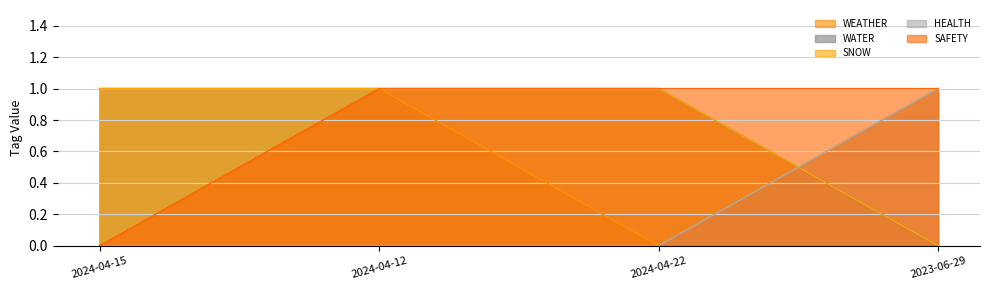

Reading left to right, extract all data points from this chart.

WEATHER: 2024-04-15=1	2024-04-12=1	2024-04-22=0	2023-06-29=1
WATER: 2024-04-15=1	2024-04-12=1	2024-04-22=1	2023-06-29=0
SNOW: 2024-04-15=1	2024-04-12=1	2024-04-22=1	2023-06-29=0
HEALTH: 2024-04-15=0	2024-04-12=0	2024-04-22=0	2023-06-29=1
SAFETY: 2024-04-15=0	2024-04-12=1	2024-04-22=1	2023-06-29=1